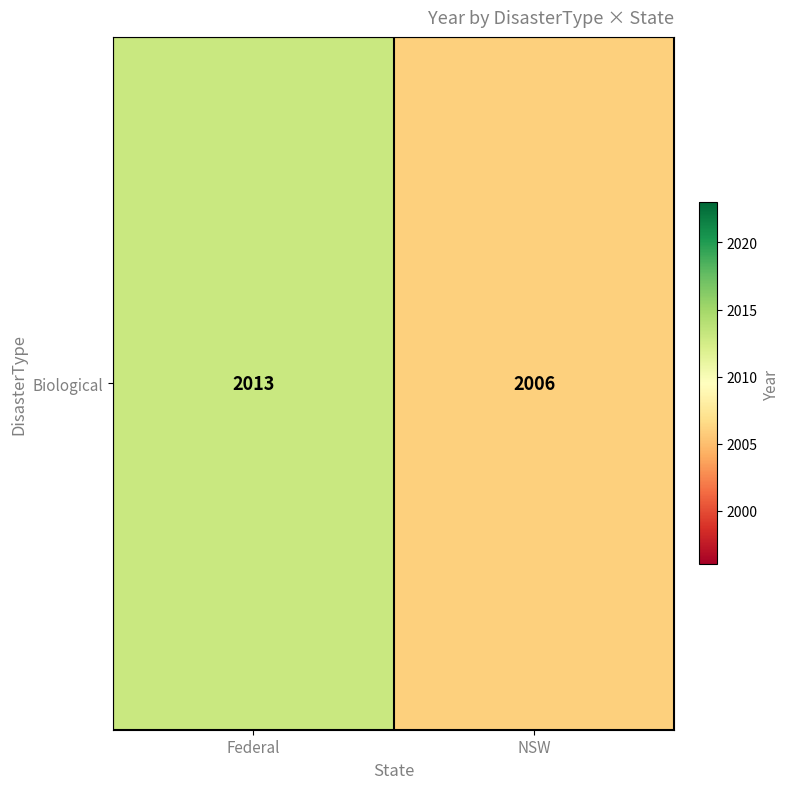

What is the sum of the values at Federal and NSW?

4019